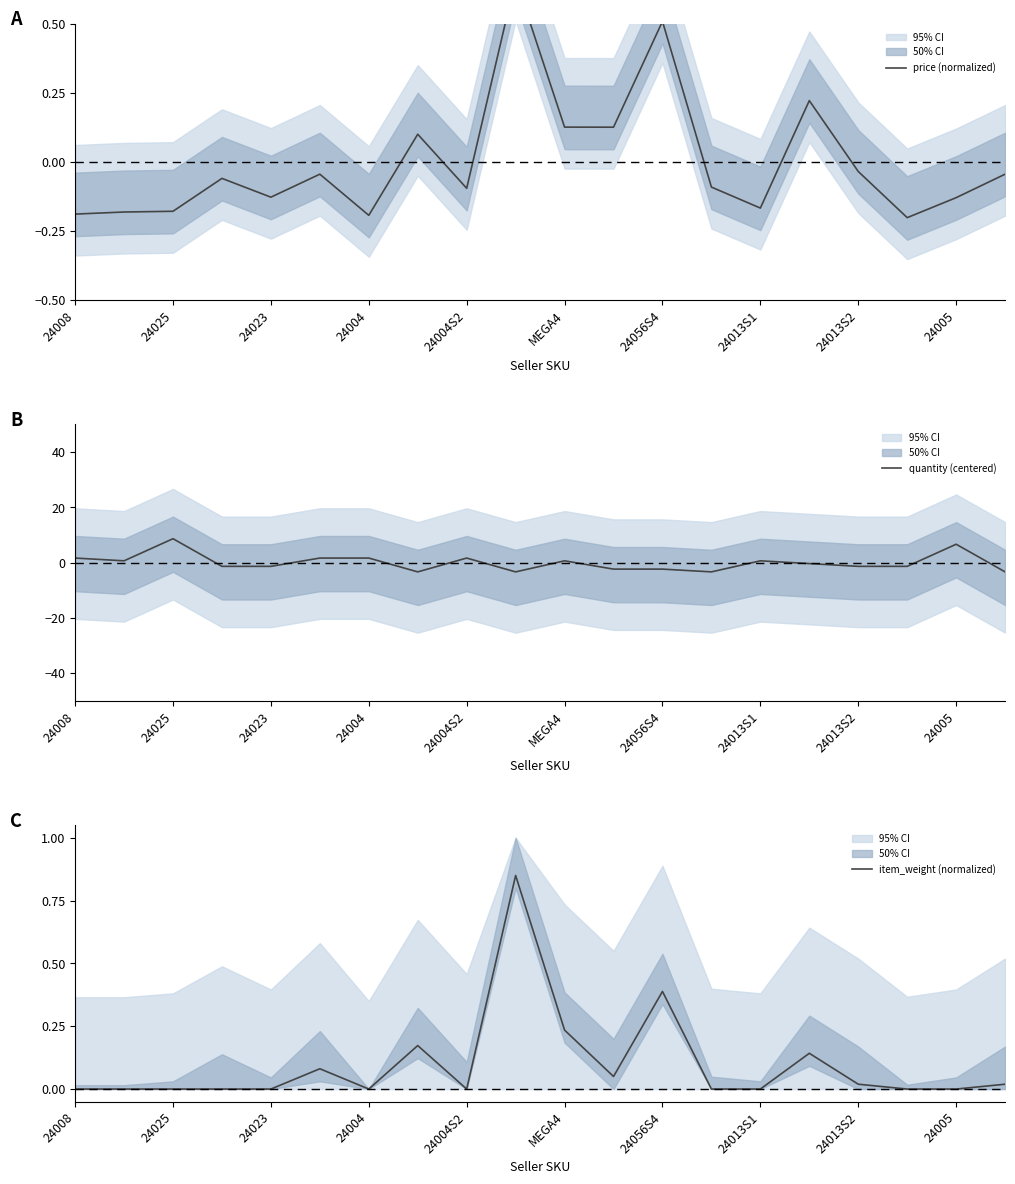

The value of quantity (centered) at 24056S4 is -2.3. True or false?

True